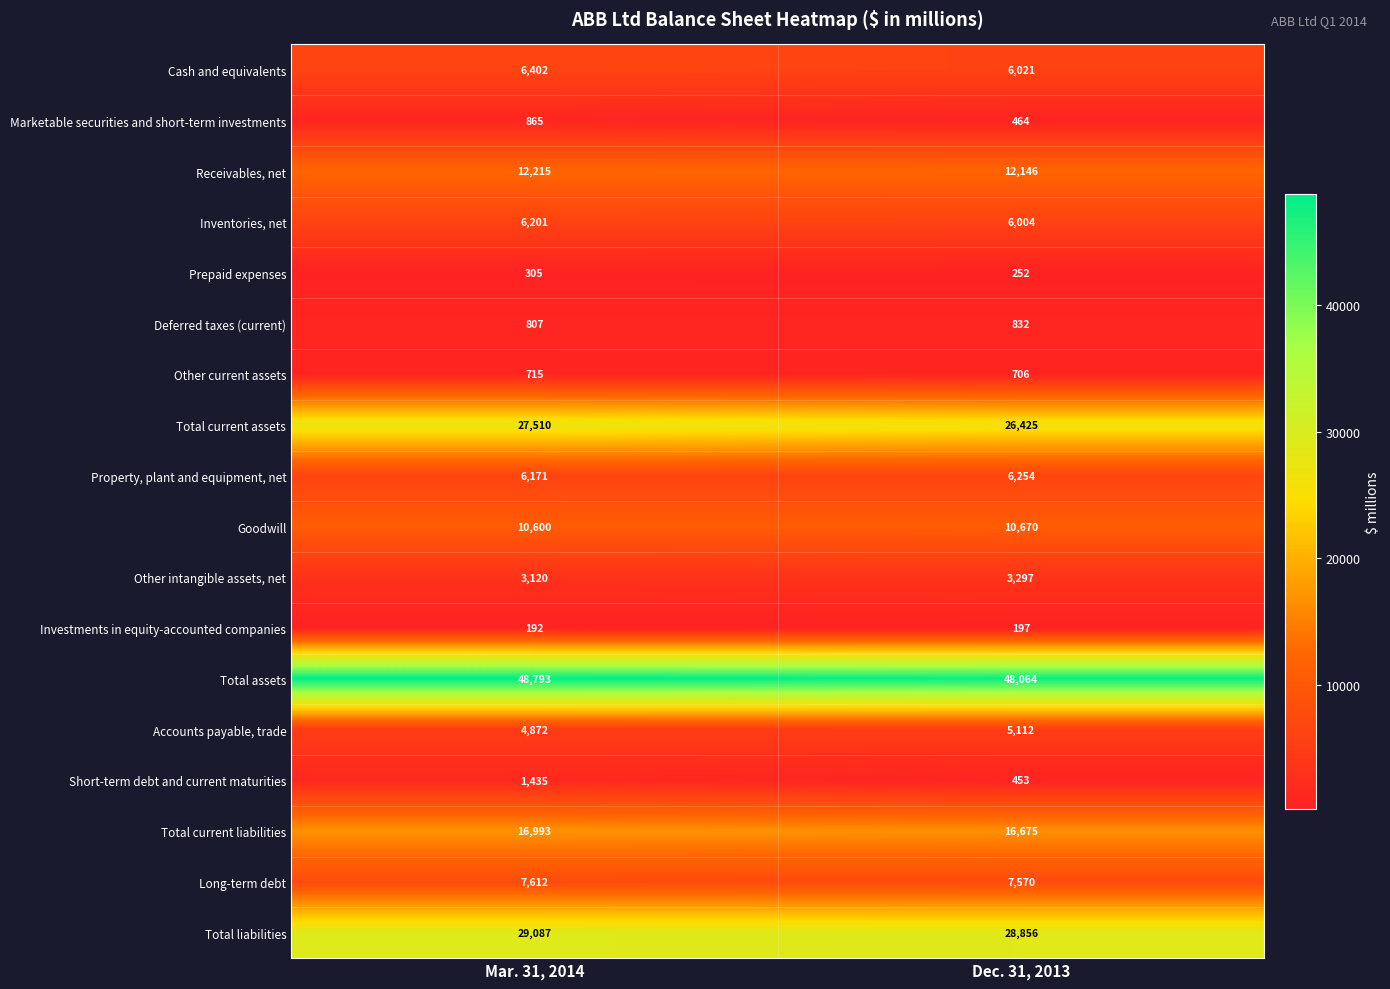

True or false: Total current liabilities has a value of 21941 at Dec. 31, 2013.

False